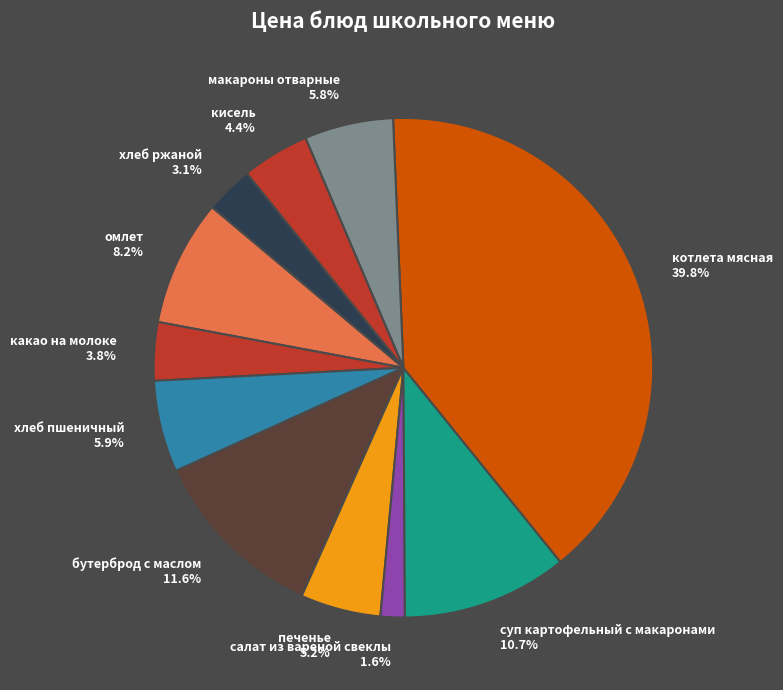

What is the ratio of the value at печенье to the value at хлеб пшеничный?

0.9